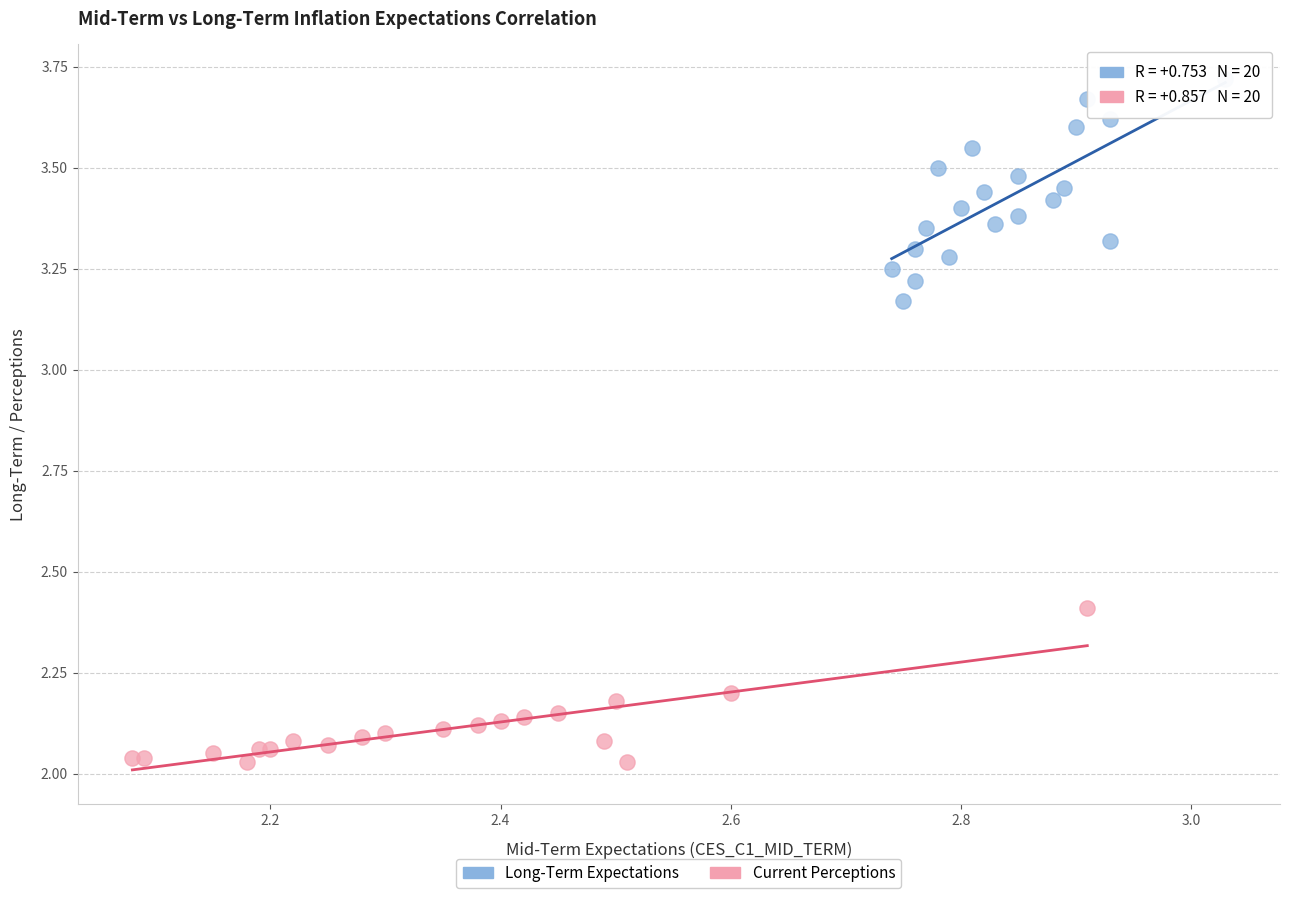

Which series contains the highest Y value?

Long-Term Expectations